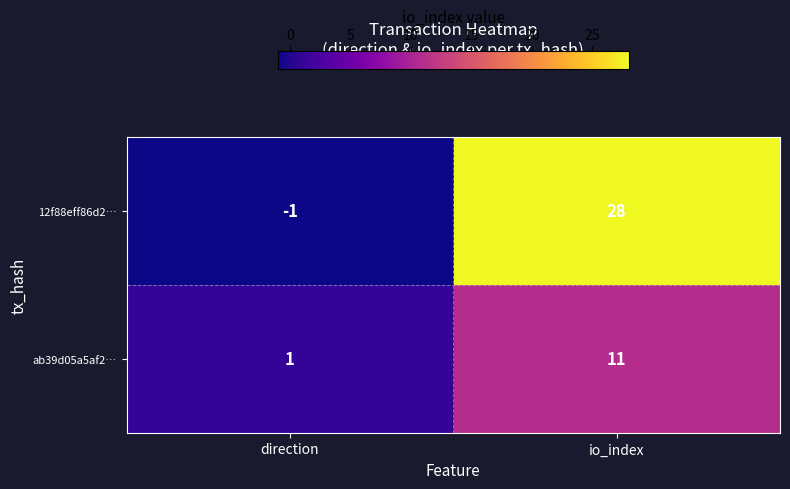

At which label is 12f88eff86d2… closest to 13?

direction